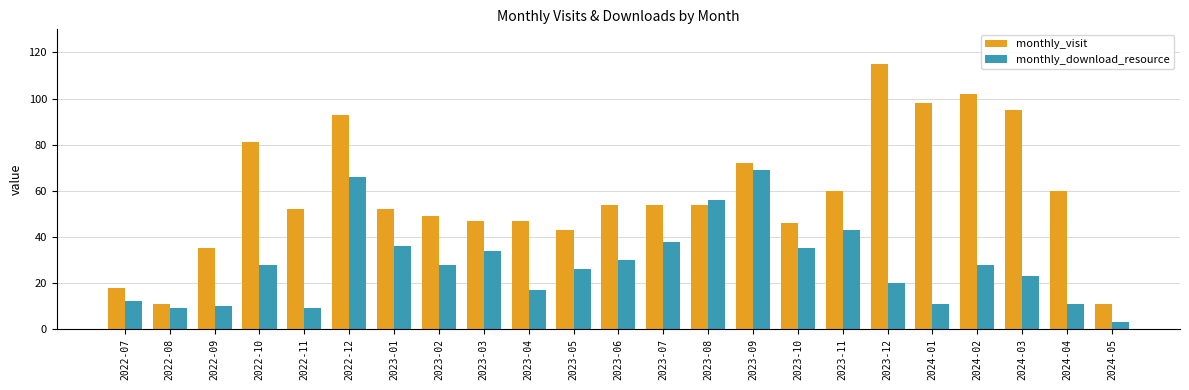

What is the value of the monthly_download_resource bar at the 21st from the left?

23